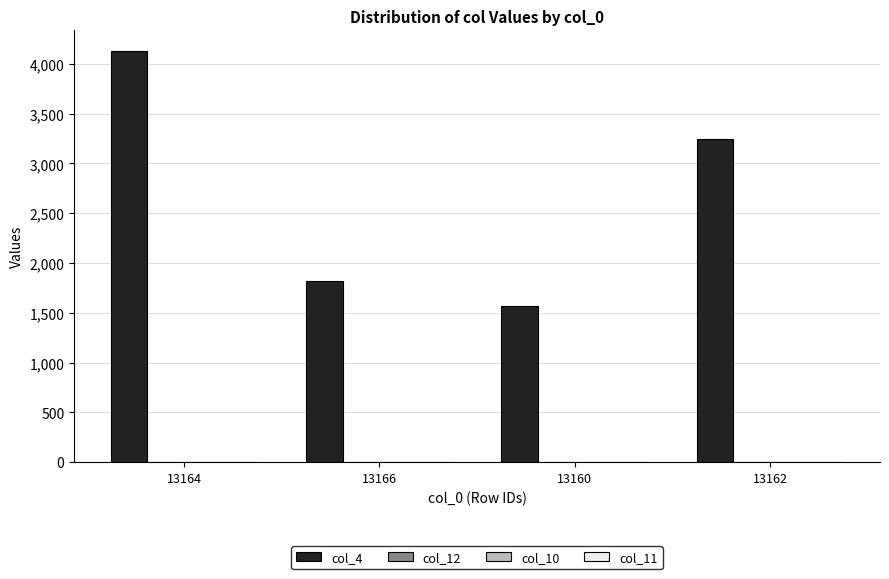

Which series has the largest total across all categories?

col_4